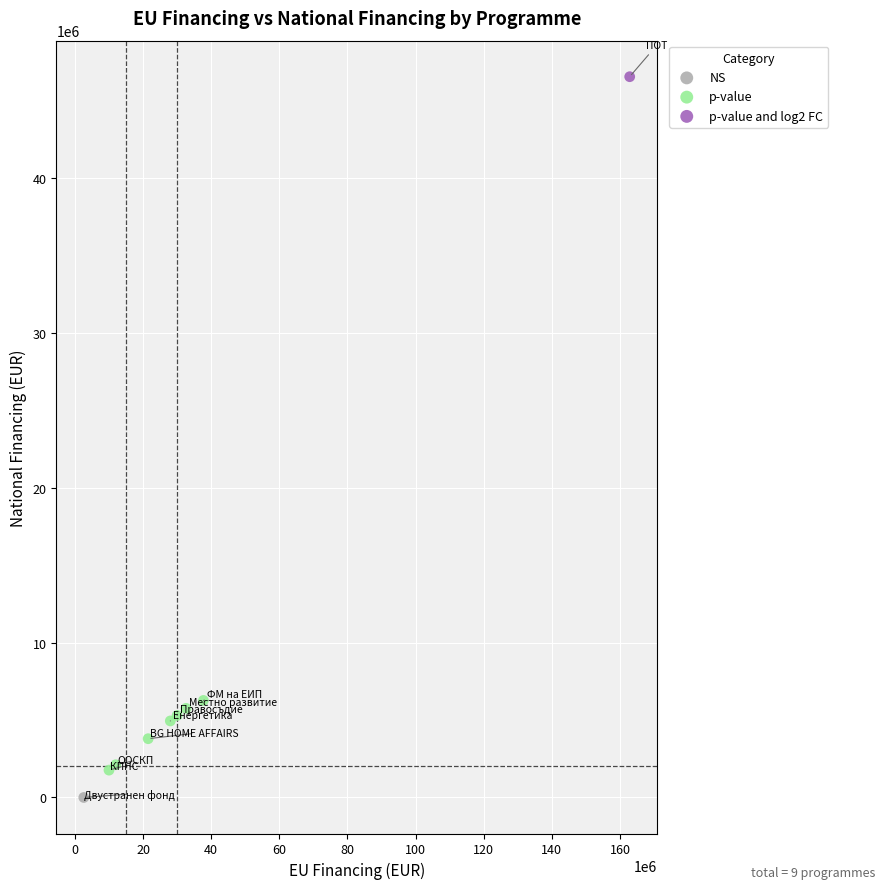

What are all the series names shown in the legend?

NS, p-value, p-value and log2 FC